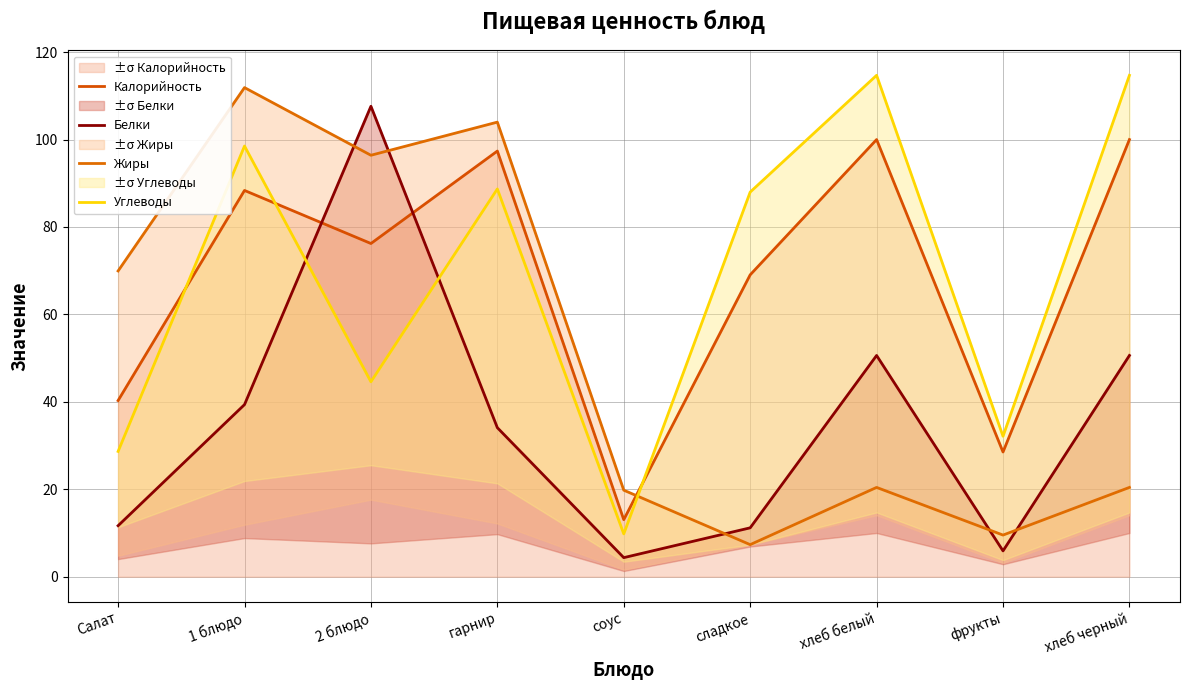

What is the difference between the highest and lowest values at 1 блюдо?

72.5